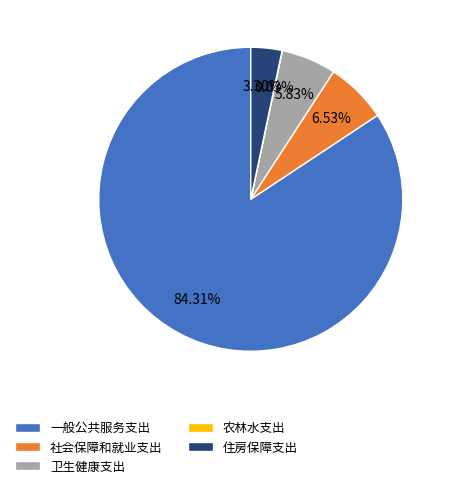

Which slice is the largest?

一般公共服务支出